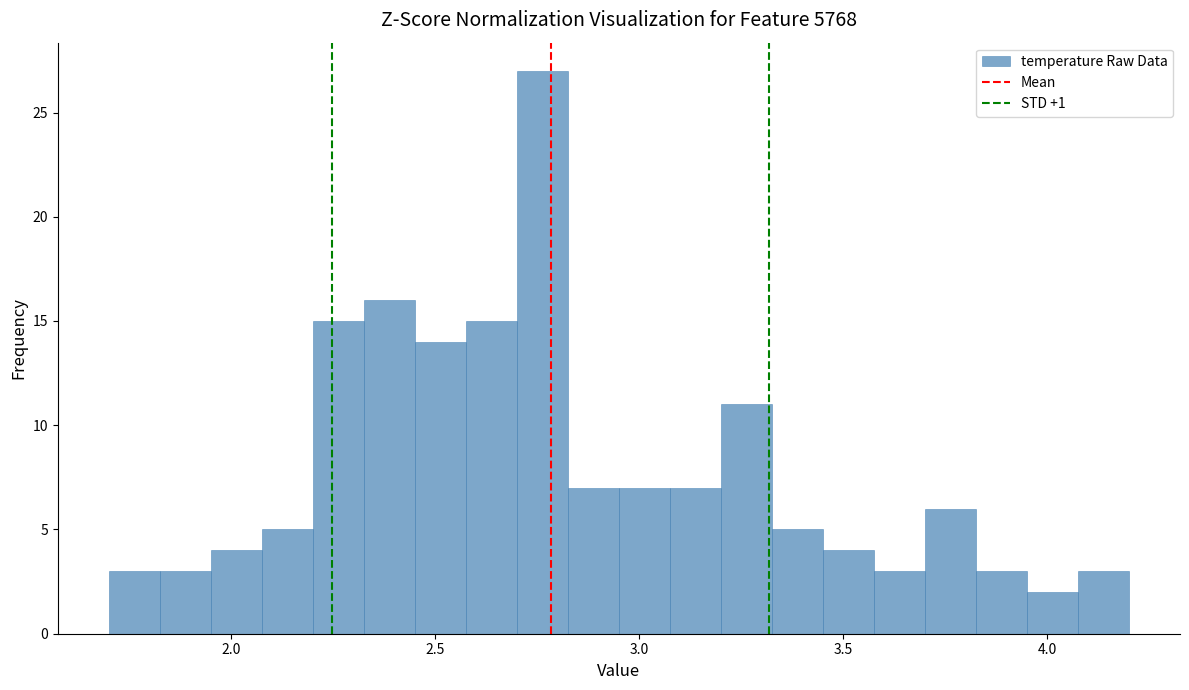

Around what value on the x-axis is the tallest bar? Give the approximate position of its centre, as read against the axis.

2.75